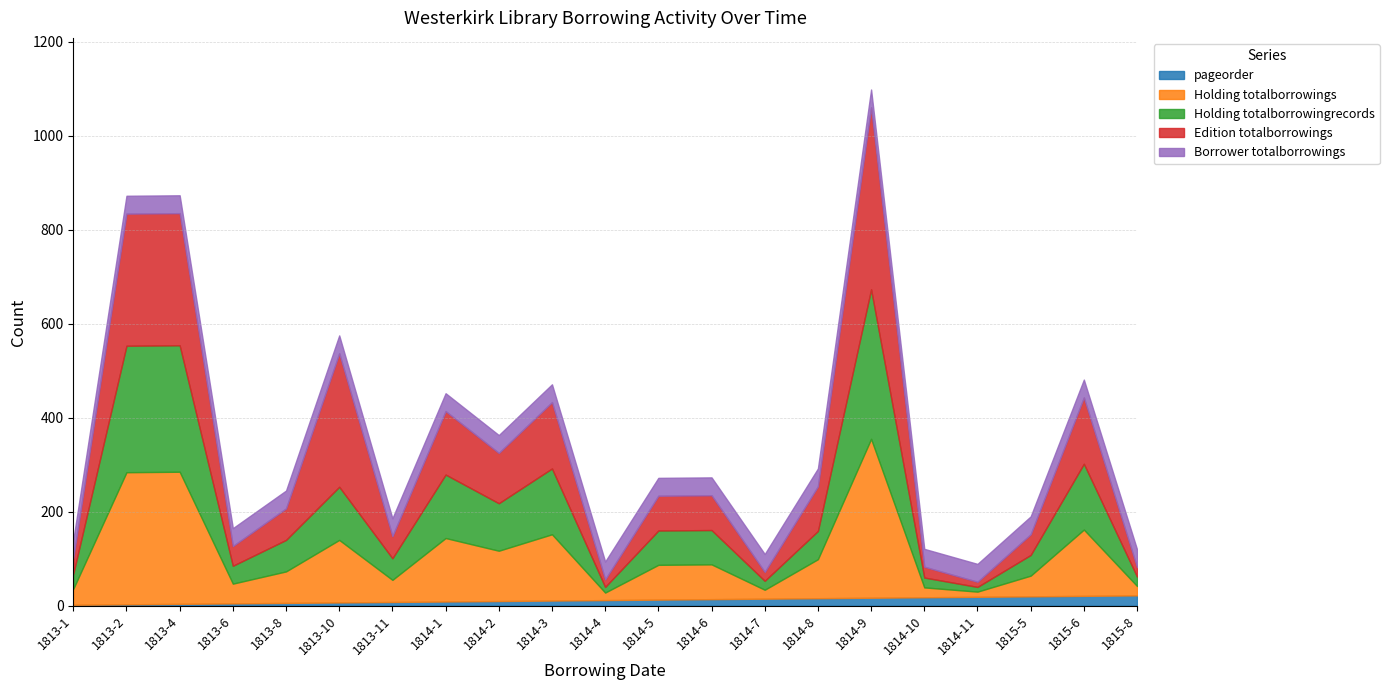

At which category does the chart reach its minimum across all series?

1813-1